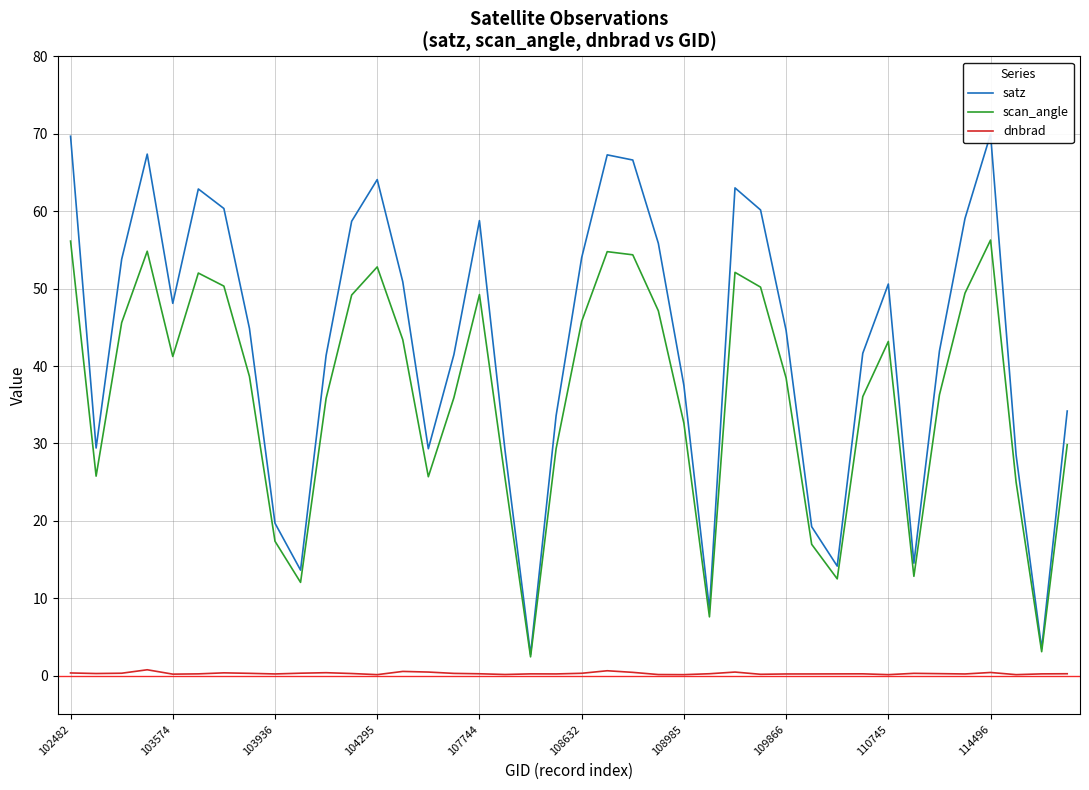

At 26, list the series in order from largest to smallest.

satz, scan_angle, dnbrad